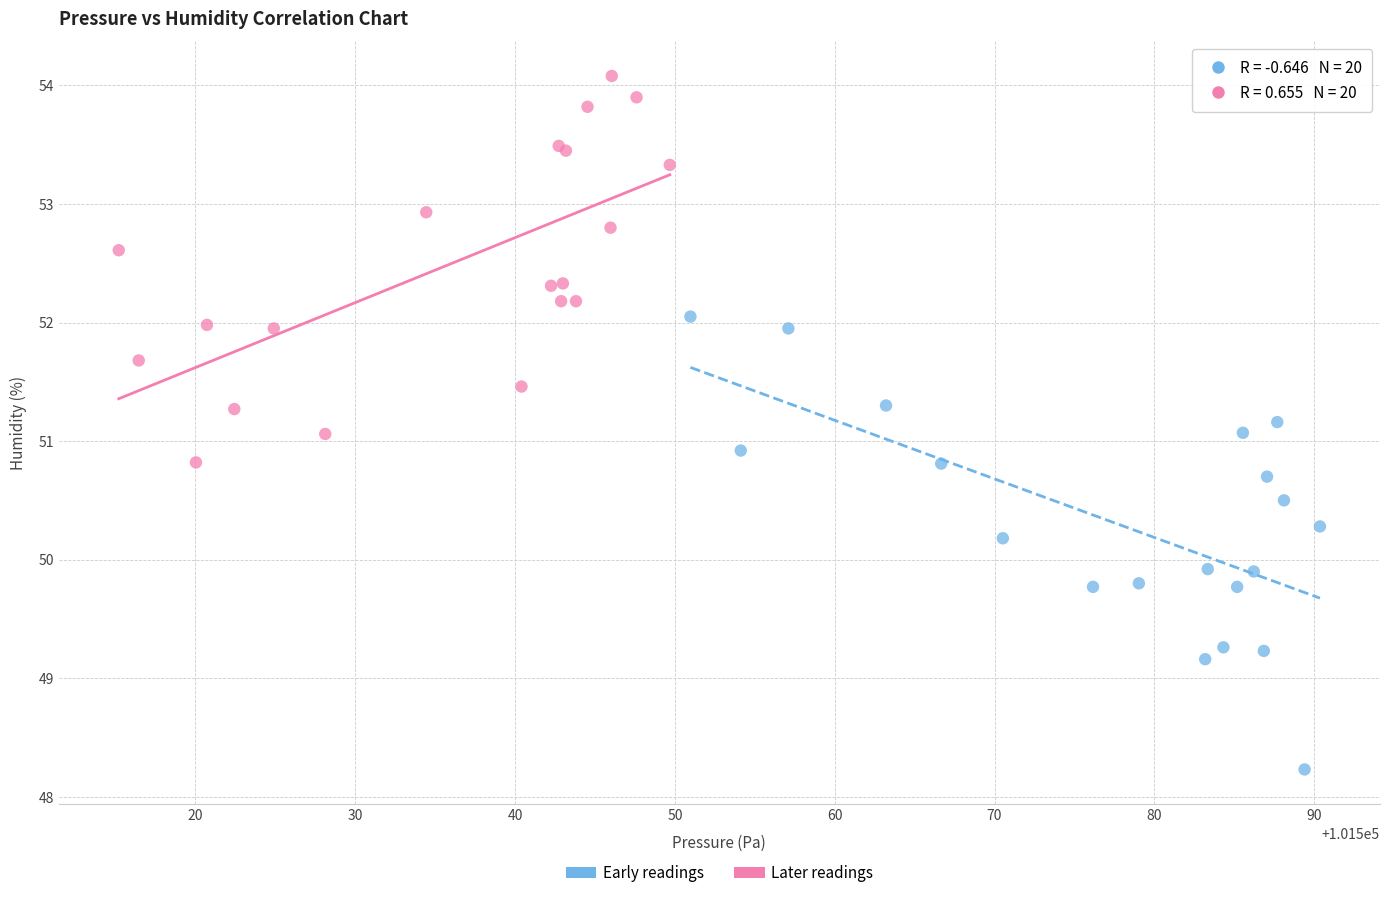

What are all the series names shown in the legend?

Early readings, Later readings